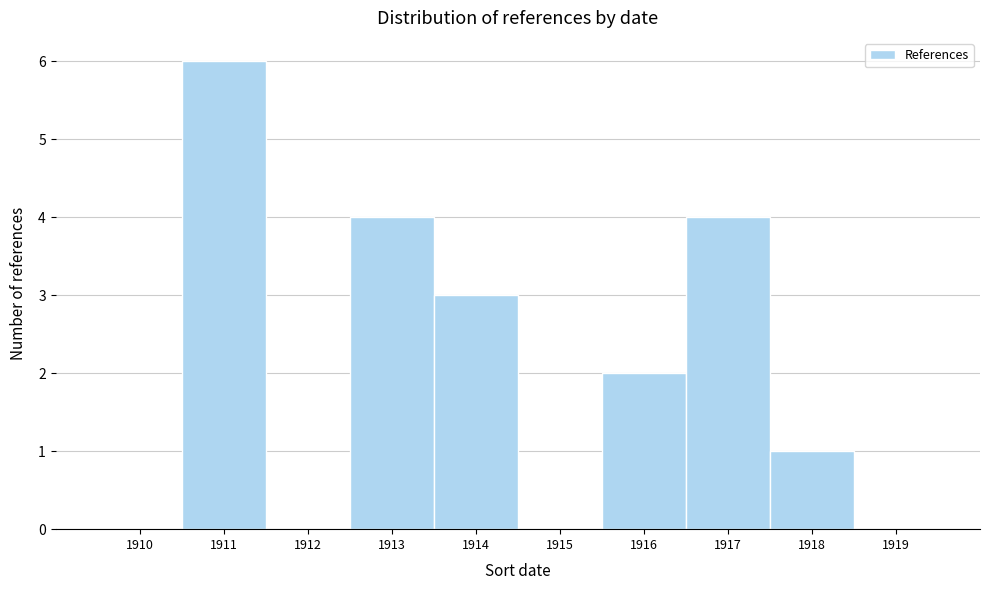

Reading right to left, extract all data points from this chart.

1919=0	1918=1	1917=4	1916=2	1915=0	1914=3	1913=4	1912=0	1911=6	1910=0